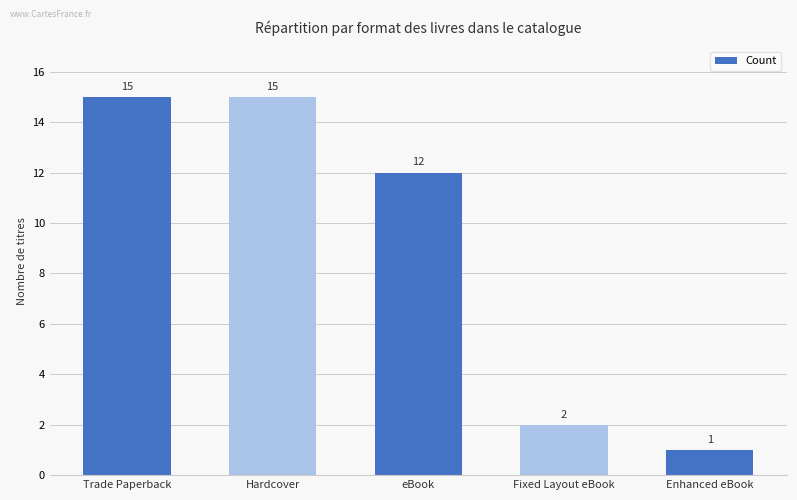

What is the label of the 5th bar from the right?

Trade Paperback